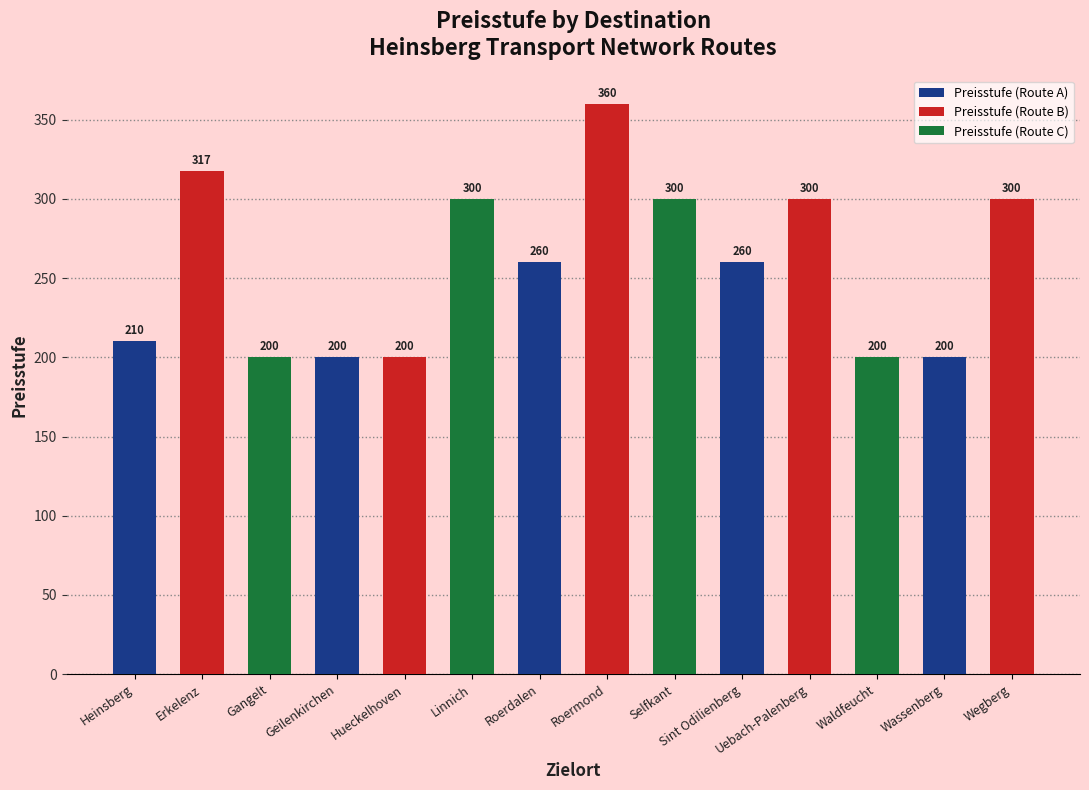

Is it true that the value at R390020 is 634?

False